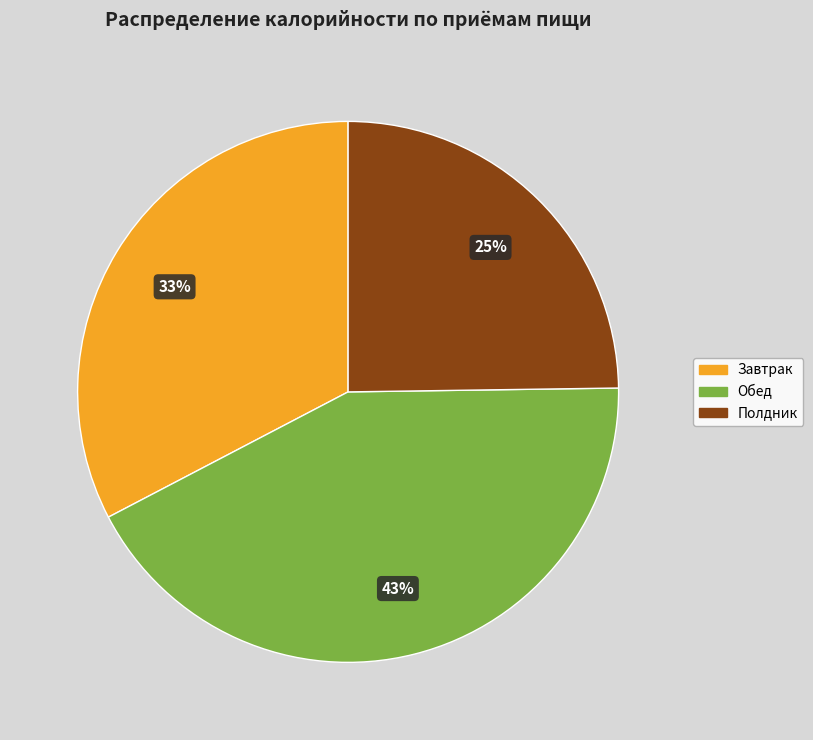

Does any single category account for the majority?

No